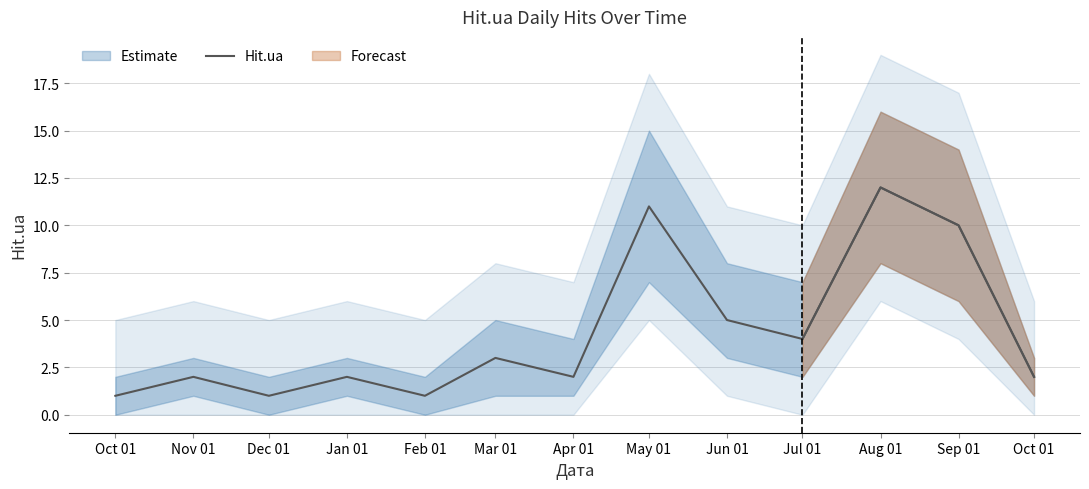

Reading left to right, list all the values displayed in this chart.

1	2	1	2	1	3	2	11	5	4	12	10	2